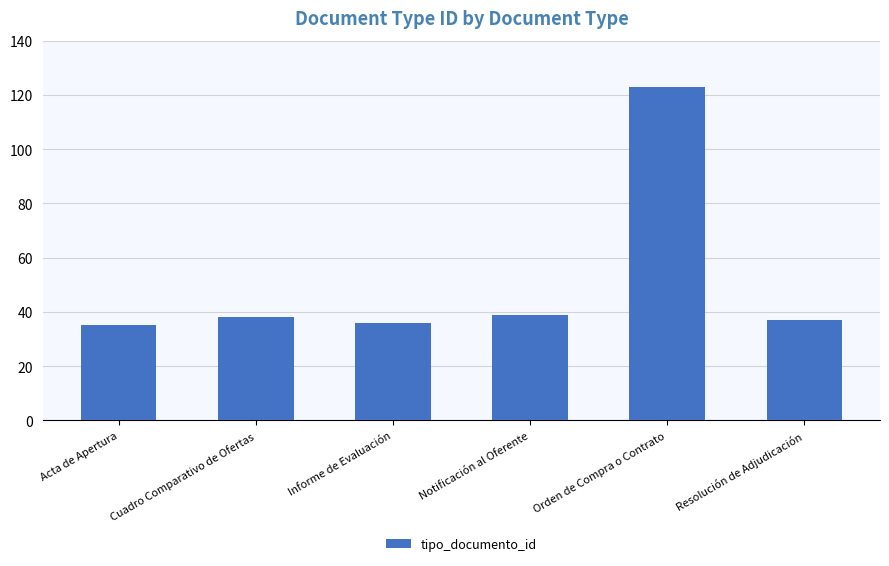

What position from the right is Informe de Evaluación?

4